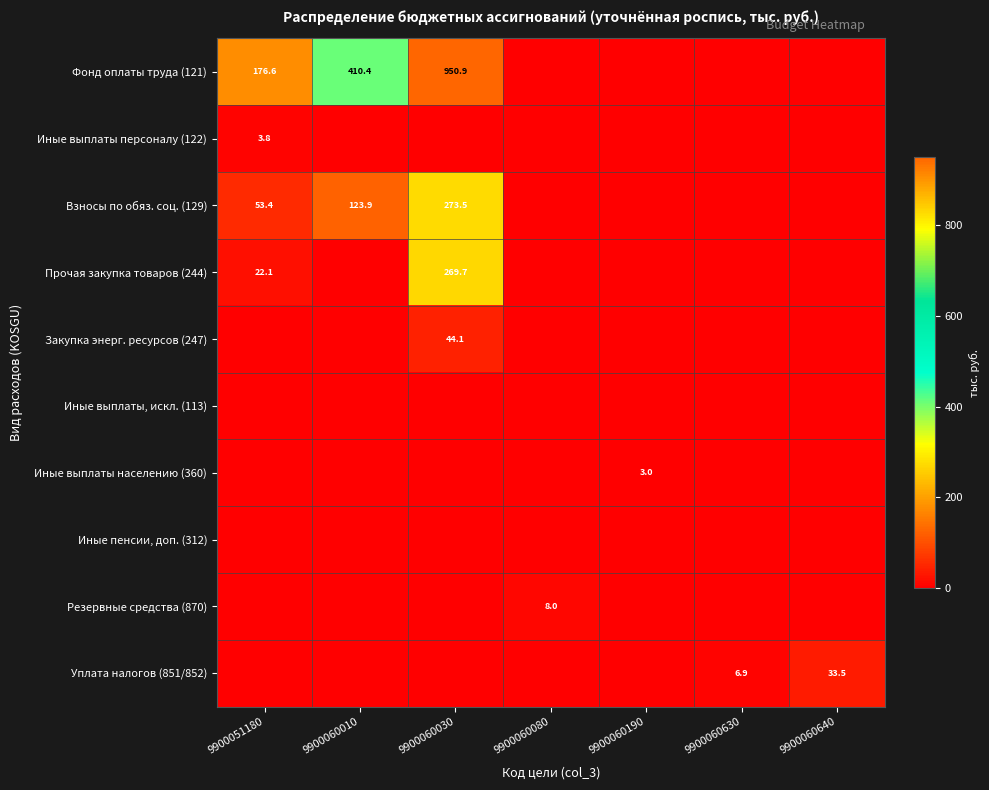

What is the spread (max minus min) of values at 9900060190?

3.0